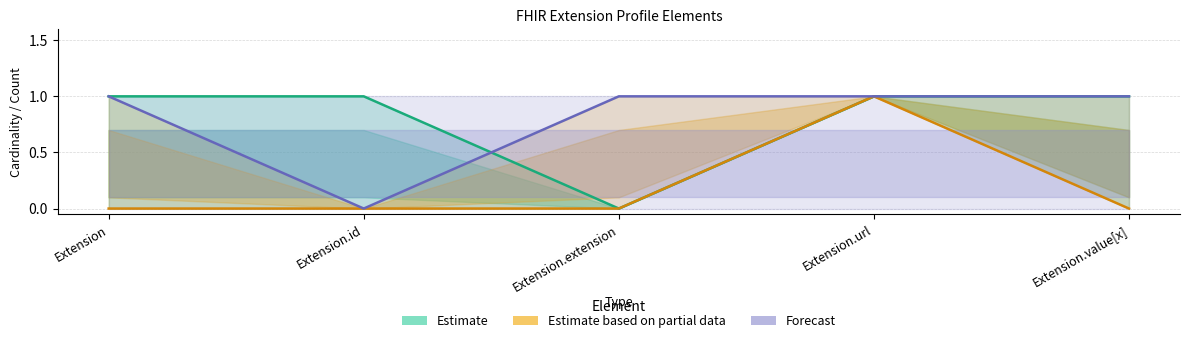

Reading right to left, extract all data points from this chart.

Estimate: Extension.value[x]=1	Extension.url=1	Extension.extension=0	Extension.id=1	Extension=1
Estimate based on partial data: Extension.value[x]=0	Extension.url=1	Extension.extension=0	Extension.id=0	Extension=0
Forecast: Extension.value[x]=1	Extension.url=1	Extension.extension=1	Extension.id=0	Extension=1